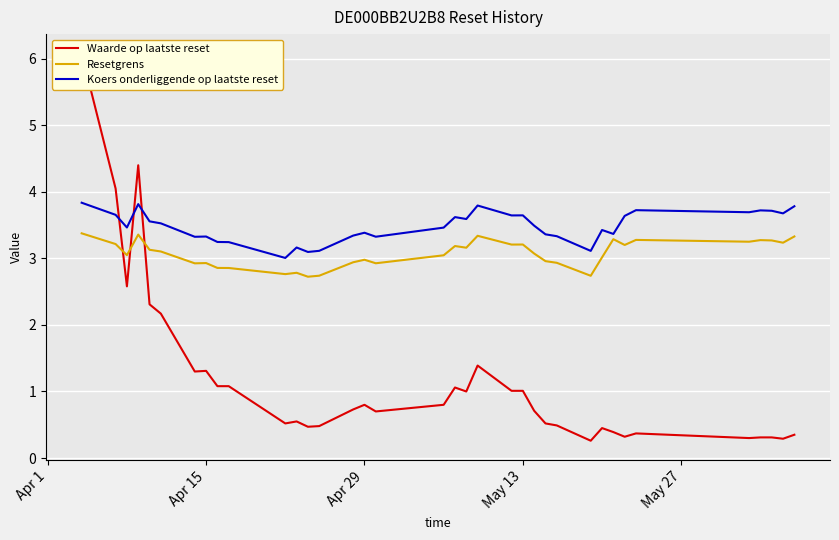

Reading right to left, extract all data points from this chart.

Waarde op laatste reset: 0.3	0.3	0.3	0.3	0.3	0.4	0.3	0.4	0.5	0.3	0.5	0.5	0.7	1.0	1.0	1.4	1.0	1.1	0.8	0.7	0.8	0.7	0.5	0.5	0.6	0.5	1.1	1.1	1.3	1.3	2.2	2.3	4.4	2.6	4.0	6.1
Resetgrens: 3.3	3.2	3.3	3.3	3.3	3.3	3.2	3.3	3.0	2.7	2.9	3.0	3.1	3.2	3.2	3.3	3.2	3.2	3.0	2.9	3.0	2.9	2.7	2.7	2.8	2.8	2.9	2.9	2.9	2.9	3.1	3.1	3.4	3.0	3.2	3.4
Koers onderliggende op laatste reset: 3.8	3.7	3.7	3.7	3.7	3.7	3.6	3.4	3.4	3.1	3.3	3.4	3.5	3.6	3.6	3.8	3.6	3.6	3.5	3.3	3.4	3.3	3.1	3.1	3.2	3.0	3.2	3.2	3.3	3.3	3.5	3.6	3.8	3.5	3.7	3.8